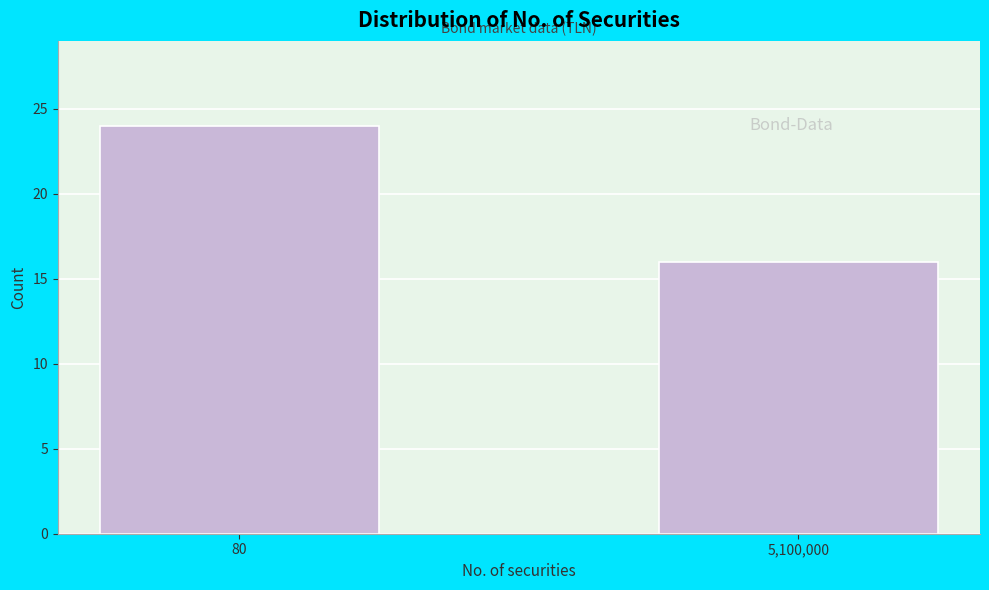

Reading left to right, what are all the values shown in this chart?

24	16